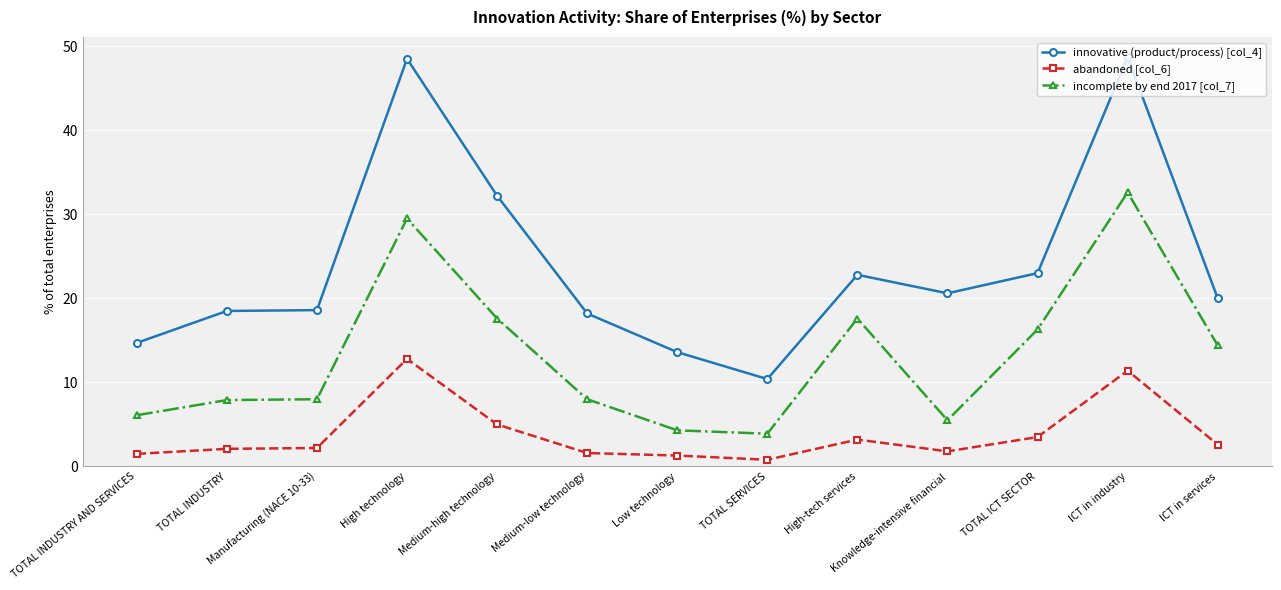

True or false: innovative (product/process) [col_4] and abandoned [col_6] cross at least once.

False